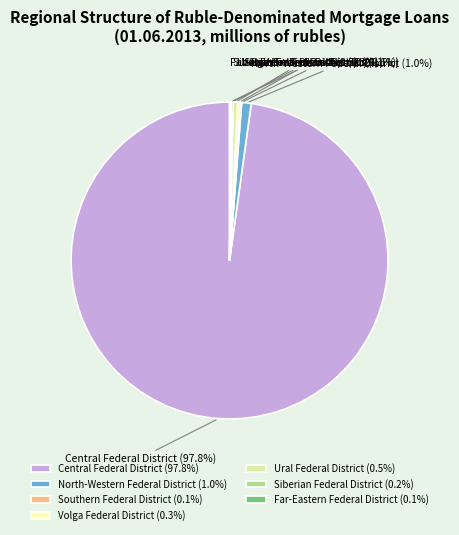

Is the sum of Volga Federal District and Ural Federal District greater than half?

No